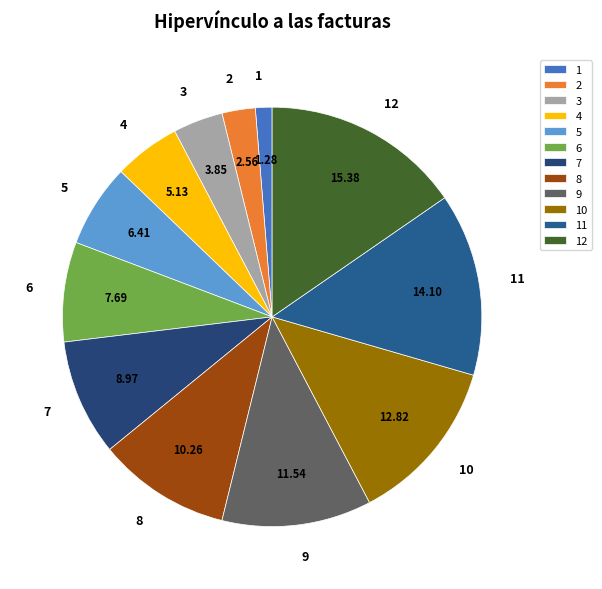

How many slices are in this pie chart?

12